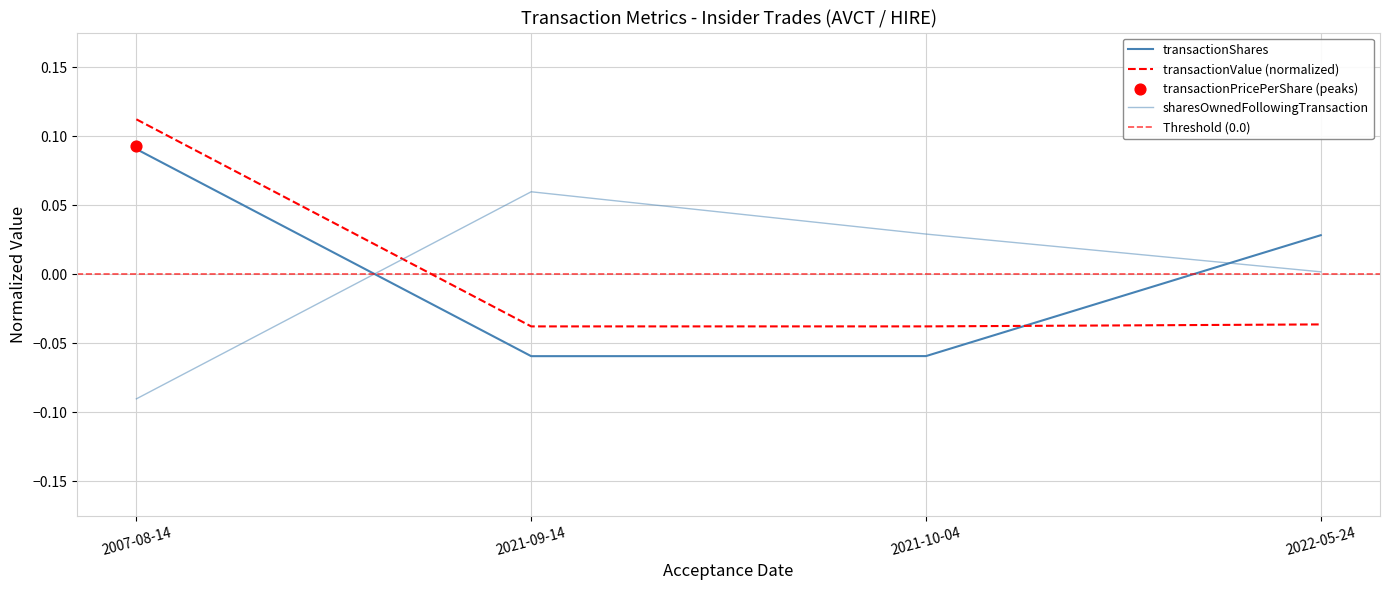

Is the value of transactionValue at 2021-09-14 greater than the value of transactionShares at 2007-08-14?

No